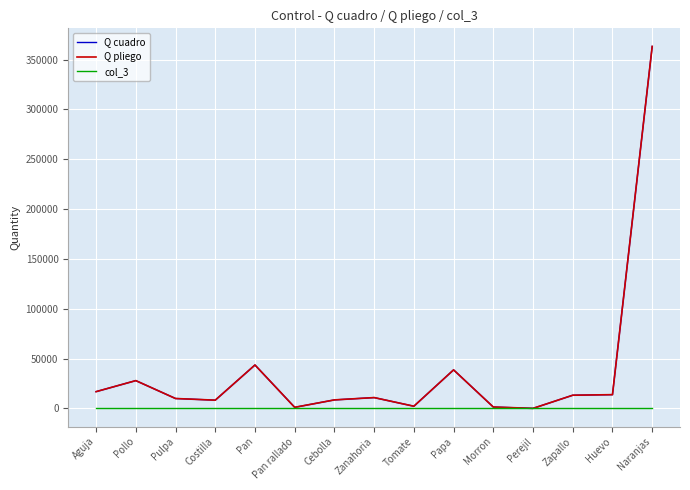

What are all the series names shown in the legend?

Q cuadro, Q pliego, col_3